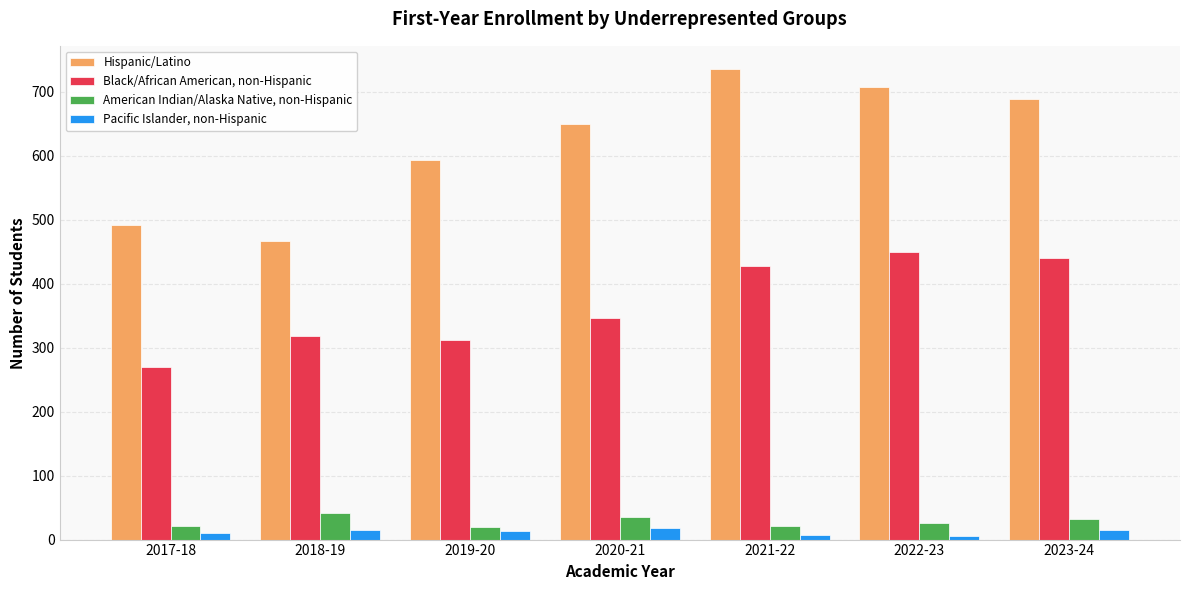

At which category does the chart reach its peak across all series?

2021-22